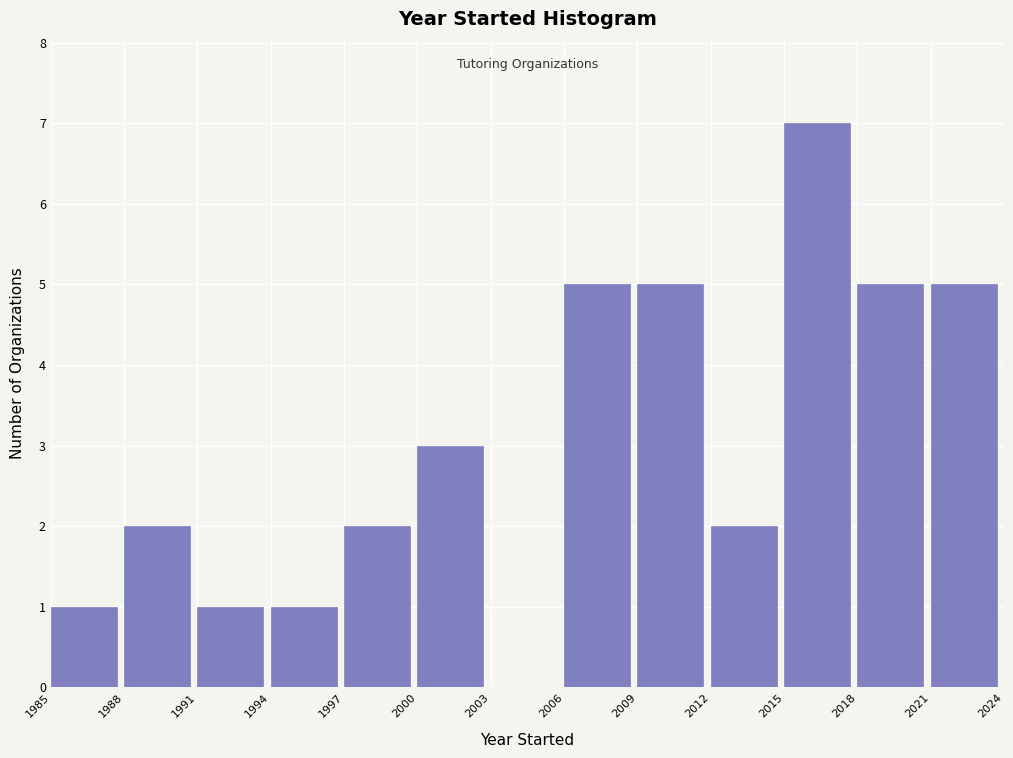

Reading left to right, list every bar in this chart as the range it spans on the x-axis followed by its height. The values are not printed on the chart, so give them approximately, as read against the axis.

1985 to 1988: 1
1988 to 1991: 2
1991 to 1994: 1
1994 to 1997: 1
1997 to 2000: 2
2000 to 2003: 3
2003 to 2006: 0
2006 to 2009: 5
2009 to 2012: 5
2012 to 2015: 2
2015 to 2018: 7
2018 to 2021: 5
2021 to 2024: 5